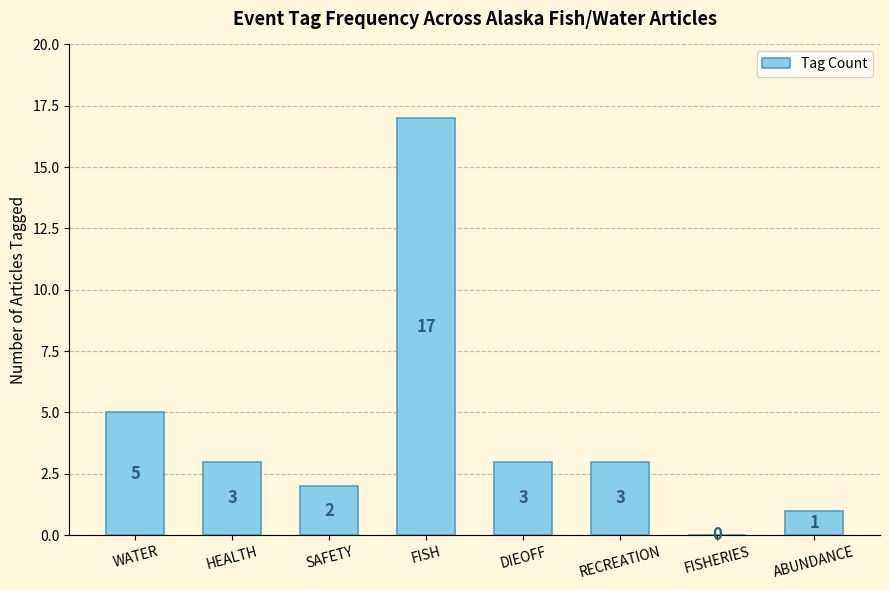

At which category does the chart reach its peak across all series?

FISH